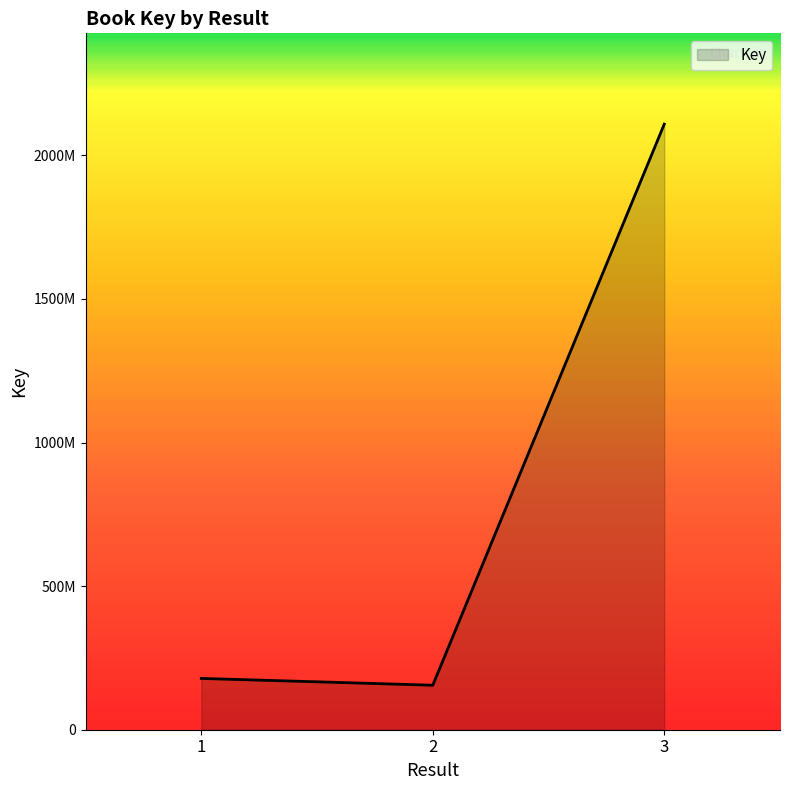

Does the chart have visible grid lines?

No